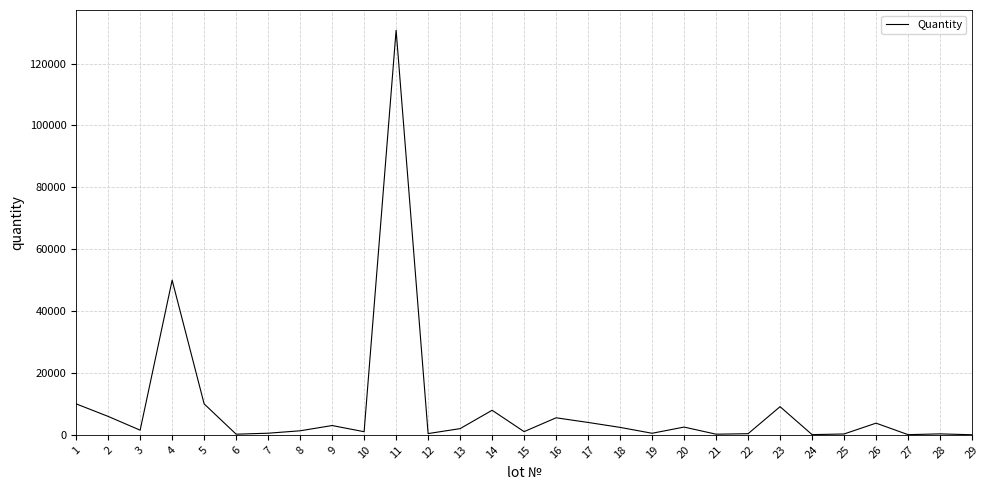

The value at 1 is 16126. True or false?

False